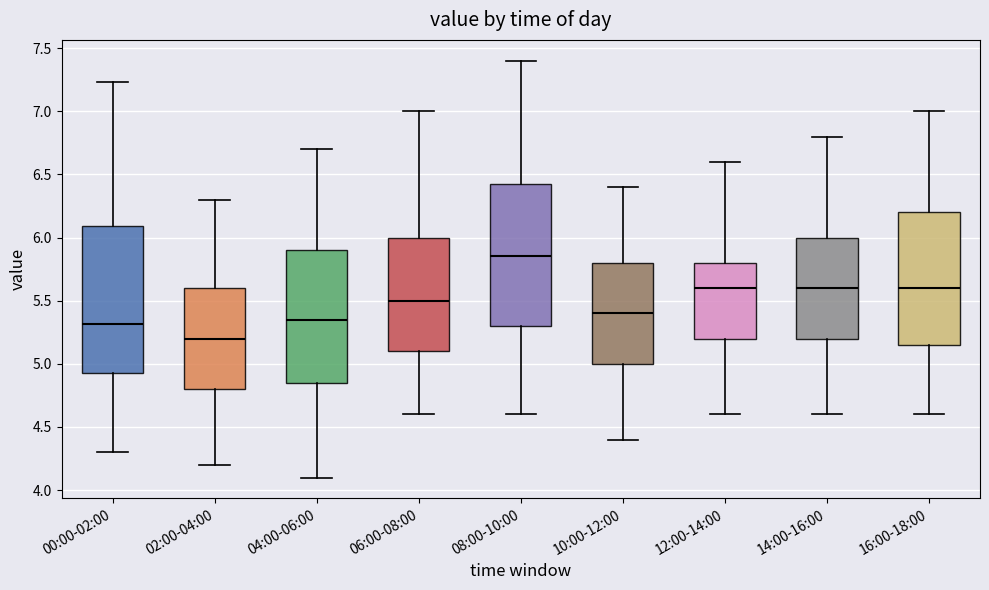

Which box's median line is the highest?

08:00-10:00